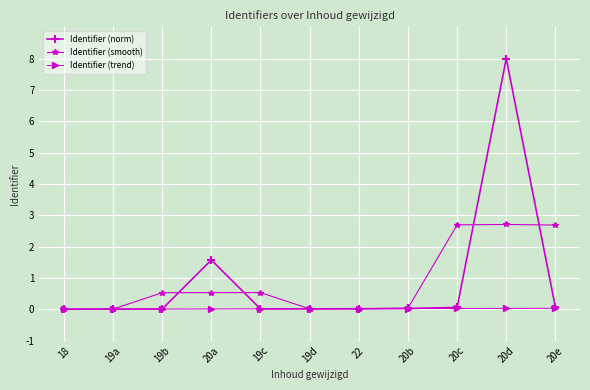

Count the number of categories in the chart.

11